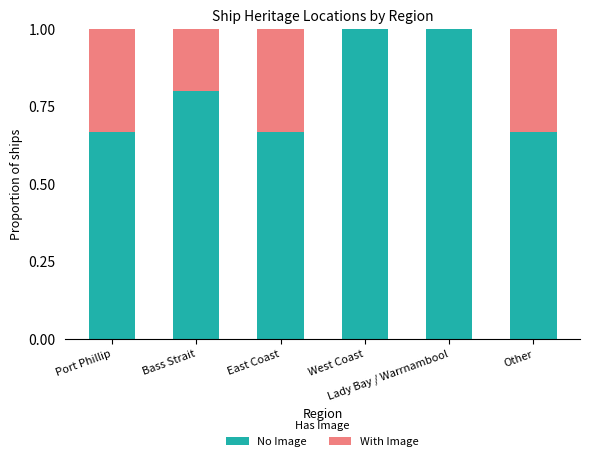

What are all the series names shown in the legend?

No Image, With Image